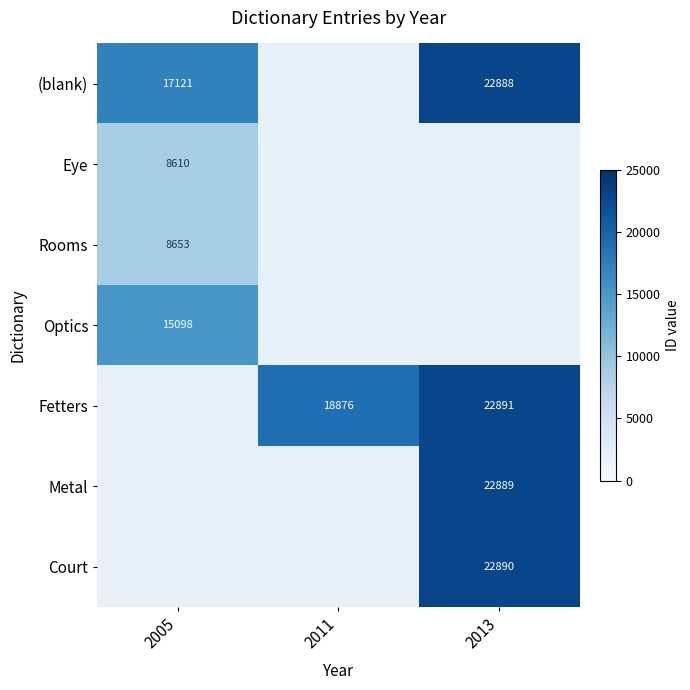

The Optics series shows 23609 at 2005. True or false?

False